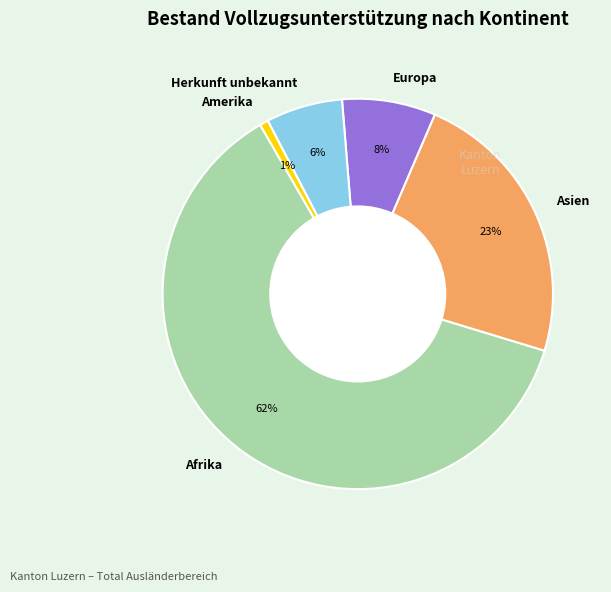

Is the sum of Amerika and Afrika greater than half?

Yes